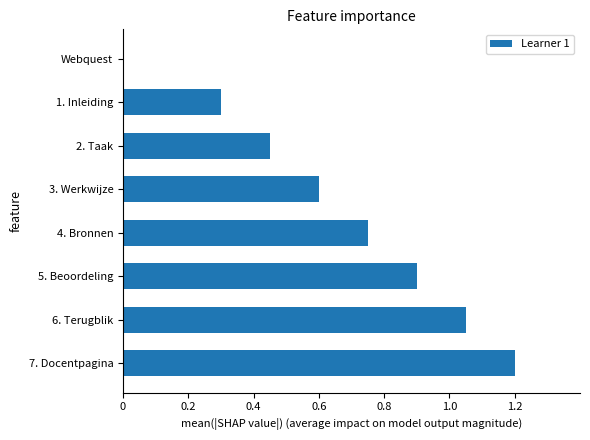

The chart shows a value of 0.6 at 3. Werkwijze. True or false?

True